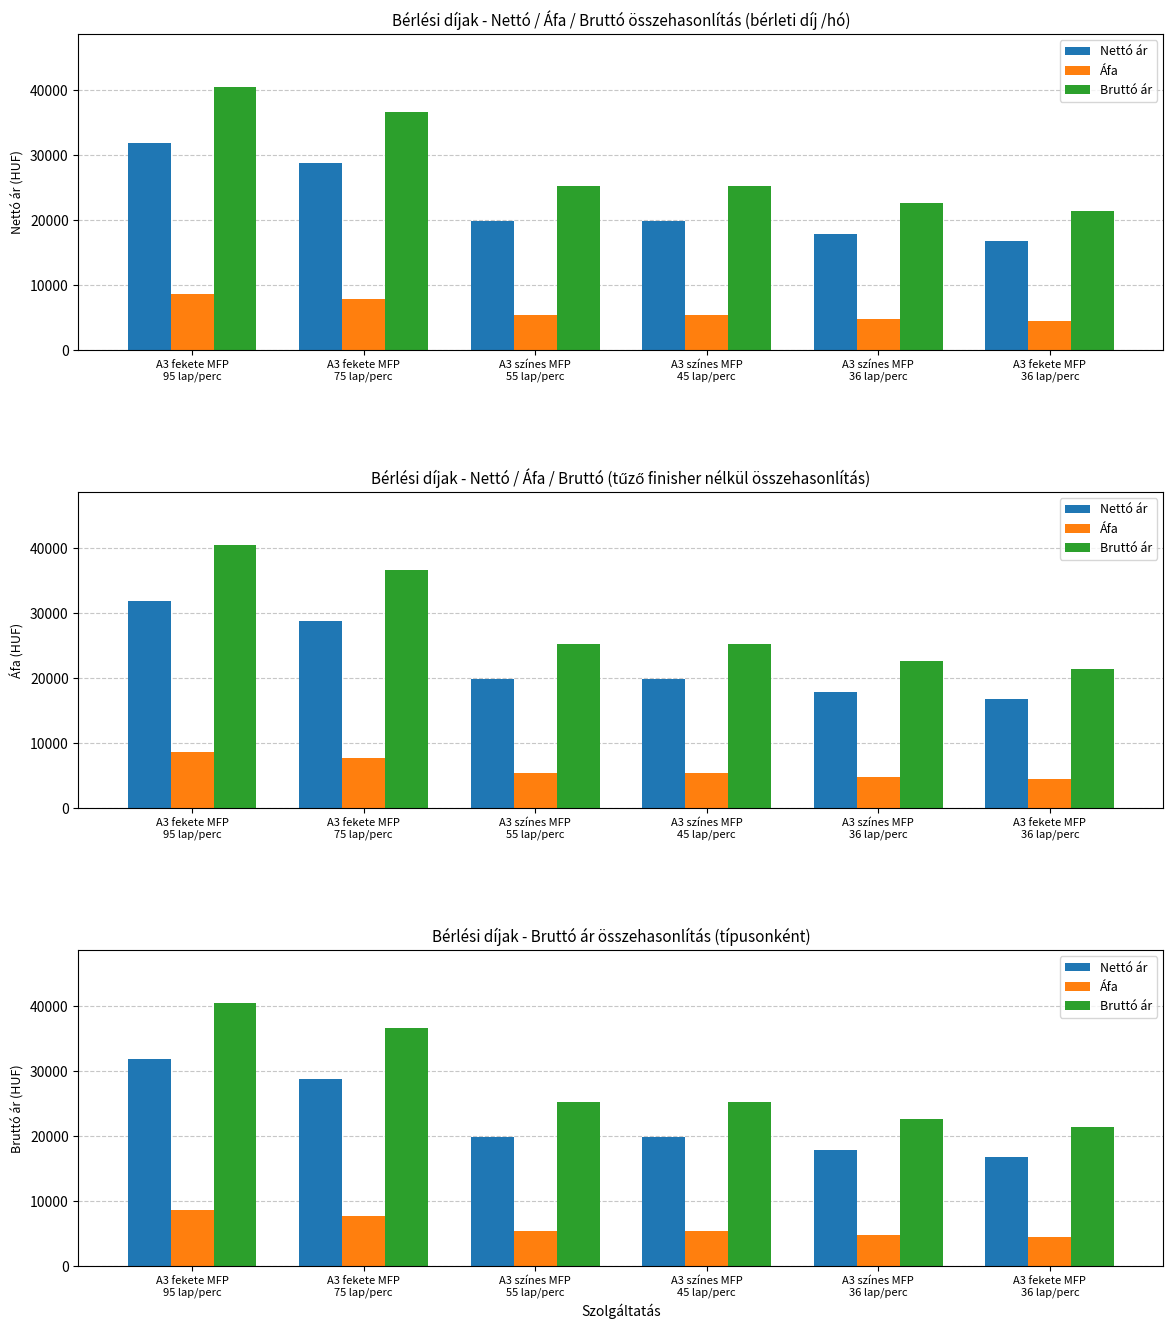

Rank the series at A3 színes MFP
45 lap/perc from lowest to highest value.

Áfa, Nettó ár, Bruttó ár